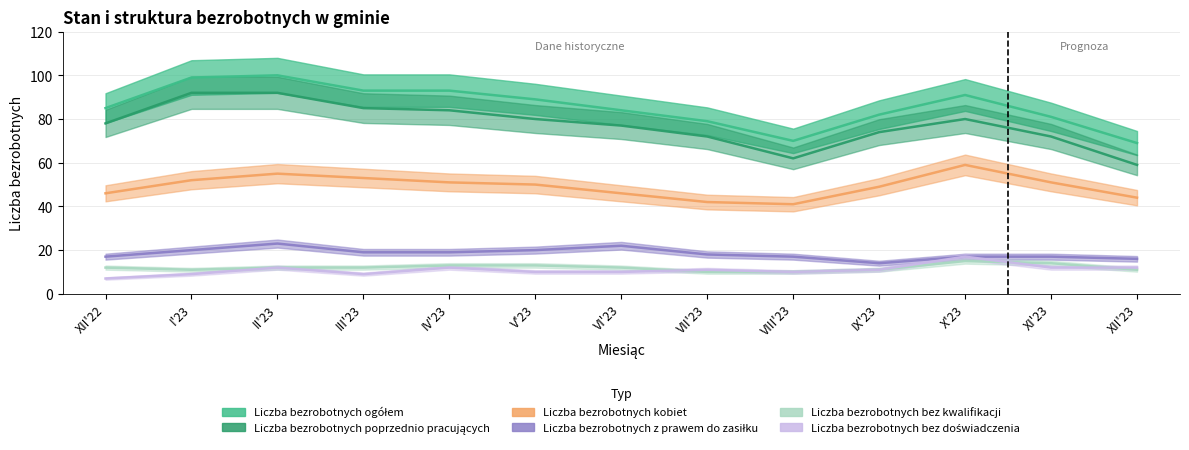

Is it true that Liczba bezrobotnych bez kwalifikacji equals 13 at V'23?

True